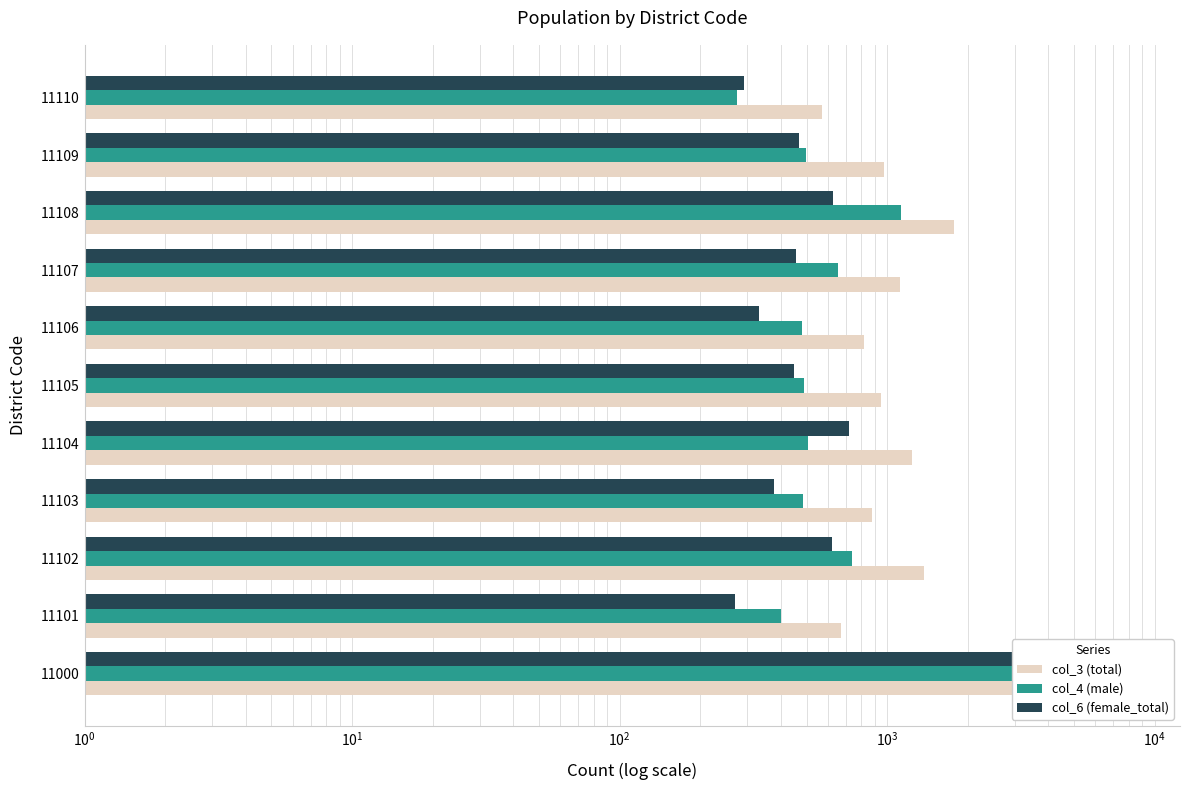

What is the difference between the maximum and minimum values in the col_6 (female_total) series?

4352